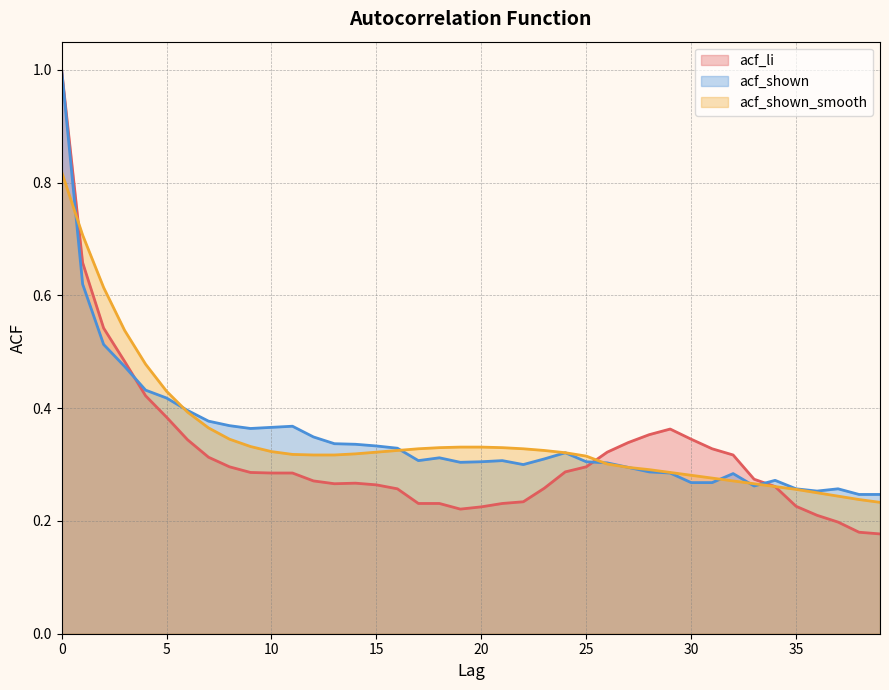

Where is the first local minimum for acf_li?

13